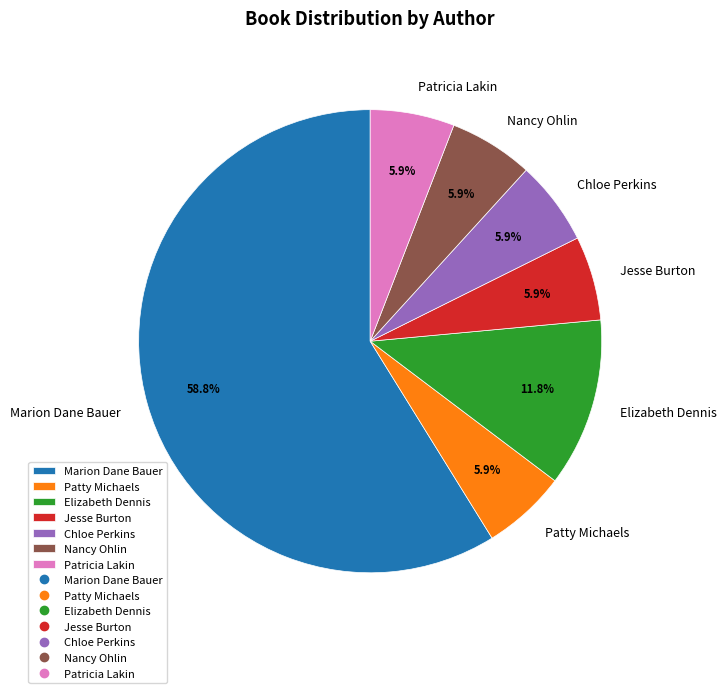

Approximately how many times larger is the value at Nancy Ohlin compared to Elizabeth Dennis?

0.5